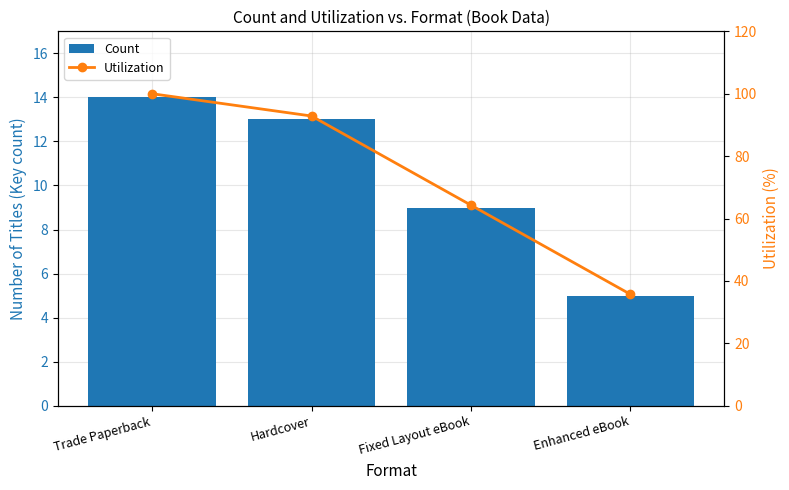

What value does the Count series have at Fixed Layout eBook?

9